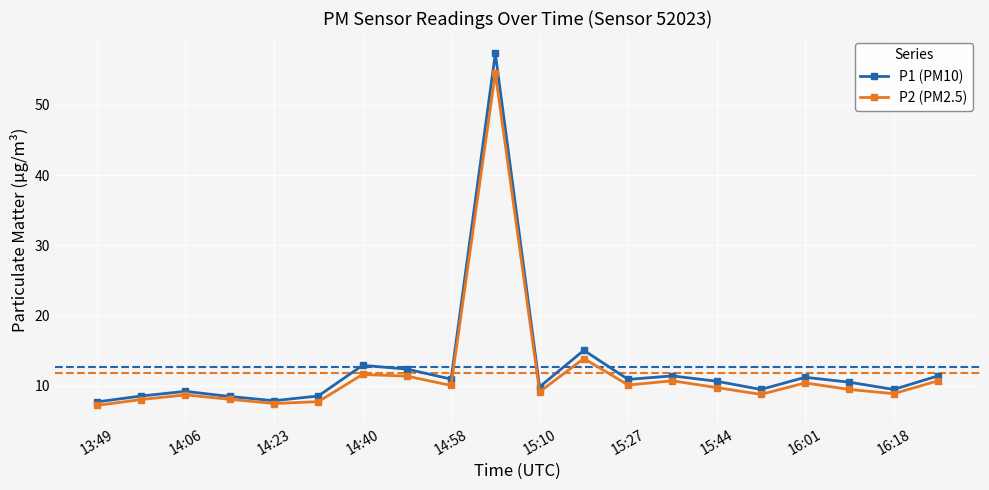

What is the maximum value shown in the chart?

57.3